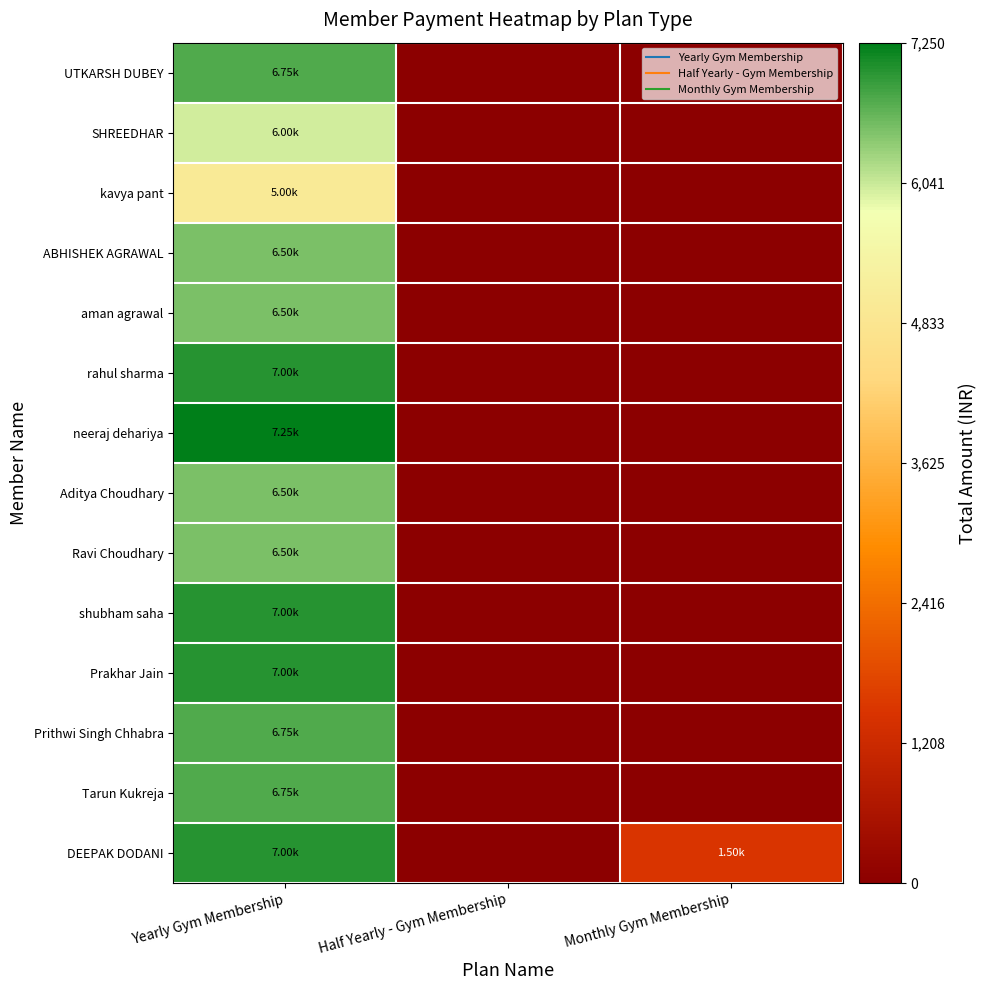

Reading left to right, list all the values displayed in this chart.

UTKARSH DUBEY: Yearly Gym Membership=0.9	Half Yearly - Gym Membership=0.0	Monthly Gym Membership=0.0
SHREEDHAR: Yearly Gym Membership=0.8	Half Yearly - Gym Membership=0.0	Monthly Gym Membership=0.0
kavya pant: Yearly Gym Membership=0.7	Half Yearly - Gym Membership=0.0	Monthly Gym Membership=0.0
ABHISHEK AGRAWAL: Yearly Gym Membership=0.9	Half Yearly - Gym Membership=0.0	Monthly Gym Membership=0.0
aman agrawal: Yearly Gym Membership=0.9	Half Yearly - Gym Membership=0.0	Monthly Gym Membership=0.0
rahul sharma: Yearly Gym Membership=1.0	Half Yearly - Gym Membership=0.0	Monthly Gym Membership=0.0
neeraj dehariya: Yearly Gym Membership=1.0	Half Yearly - Gym Membership=0.0	Monthly Gym Membership=0.0
Aditya Choudhary: Yearly Gym Membership=0.9	Half Yearly - Gym Membership=0.0	Monthly Gym Membership=0.0
Ravi Choudhary: Yearly Gym Membership=0.9	Half Yearly - Gym Membership=0.0	Monthly Gym Membership=0.0
shubham saha: Yearly Gym Membership=1.0	Half Yearly - Gym Membership=0.0	Monthly Gym Membership=0.0
Prakhar Jain: Yearly Gym Membership=1.0	Half Yearly - Gym Membership=0.0	Monthly Gym Membership=0.0
Prithwi Singh Chhabra: Yearly Gym Membership=0.9	Half Yearly - Gym Membership=0.0	Monthly Gym Membership=0.0
Tarun Kukreja: Yearly Gym Membership=0.9	Half Yearly - Gym Membership=0.0	Monthly Gym Membership=0.0
DEEPAK DODANI: Yearly Gym Membership=1.0	Half Yearly - Gym Membership=0.0	Monthly Gym Membership=0.2